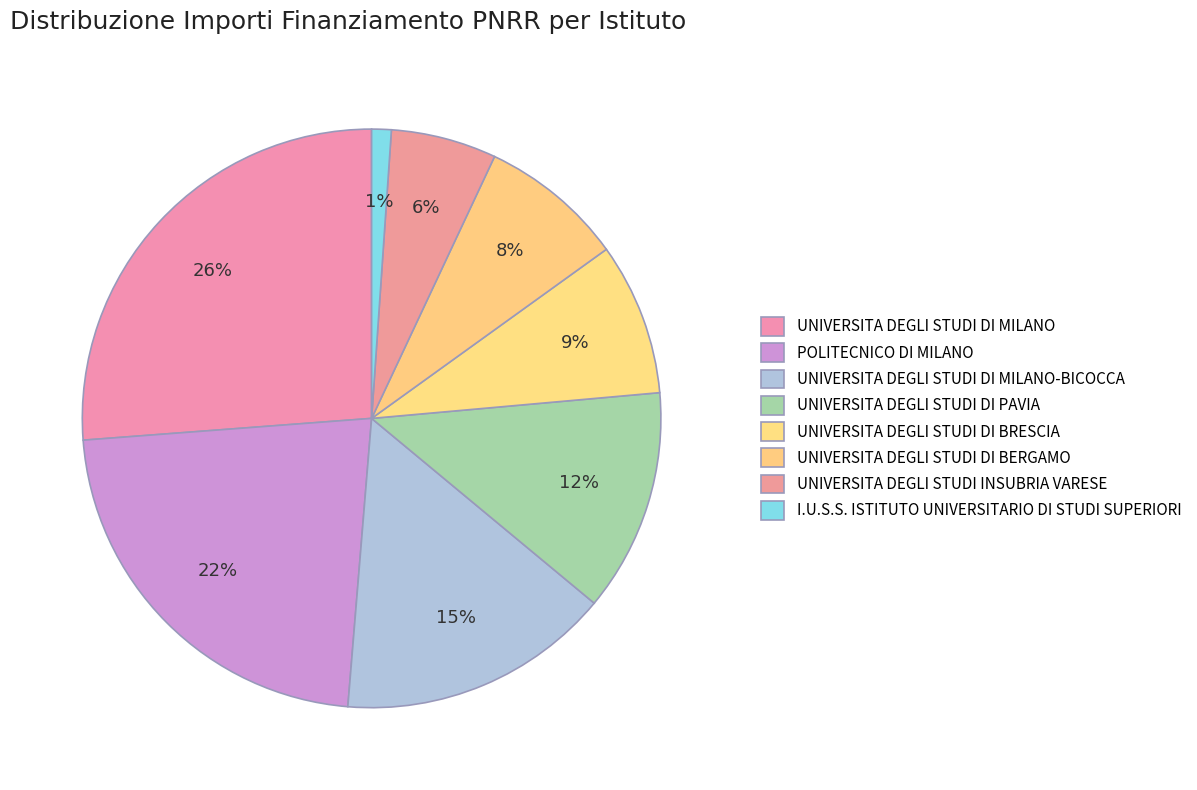

Approximately how many times larger is the value at UNIVERSITA DEGLI STUDI INSUBRIA VARESE compared to UNIVERSITA DEGLI STUDI DI MILANO-BICOCCA?

0.4